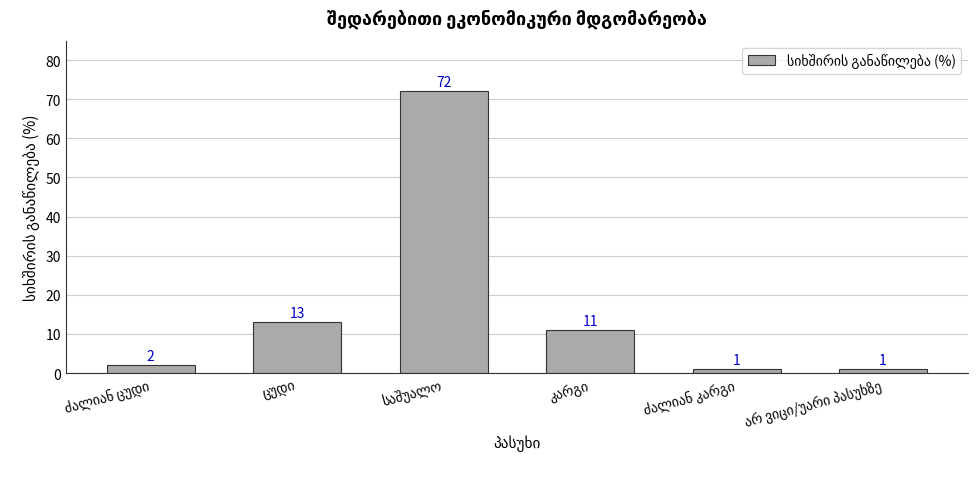

How many categories are shown in the chart?

6